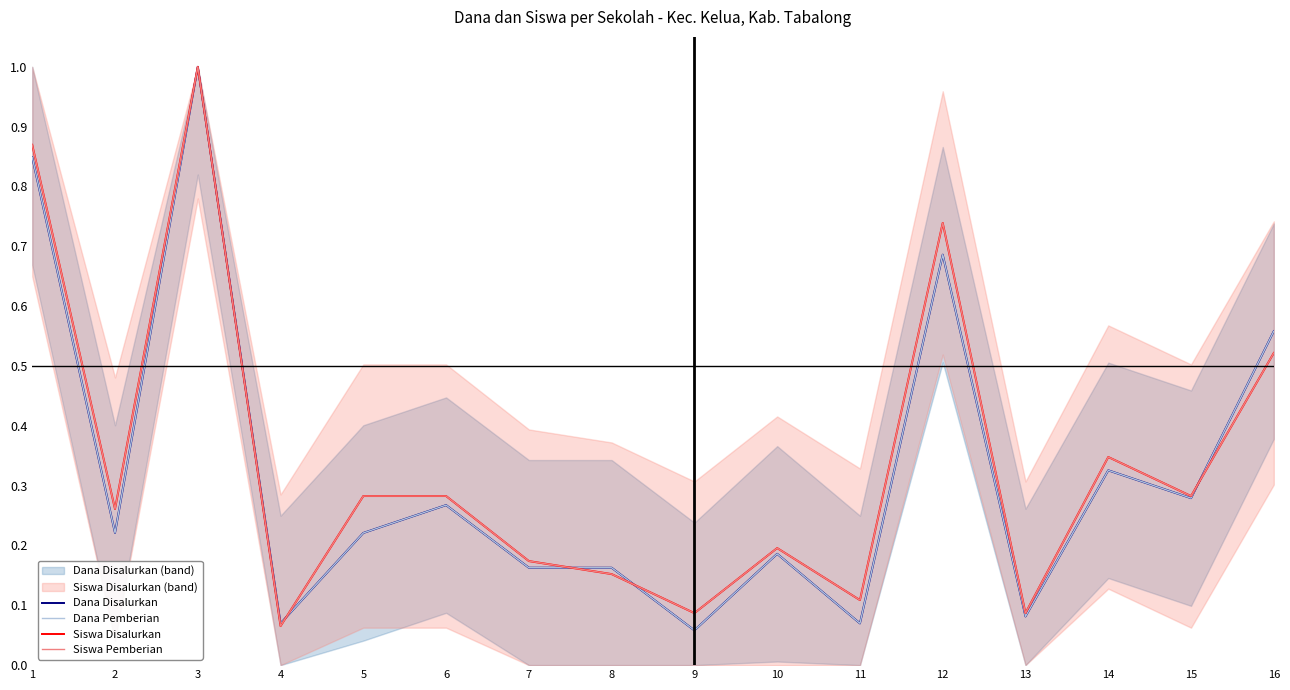

What is the difference between the Siswa Pemberian values at 7 and 4?

0.1